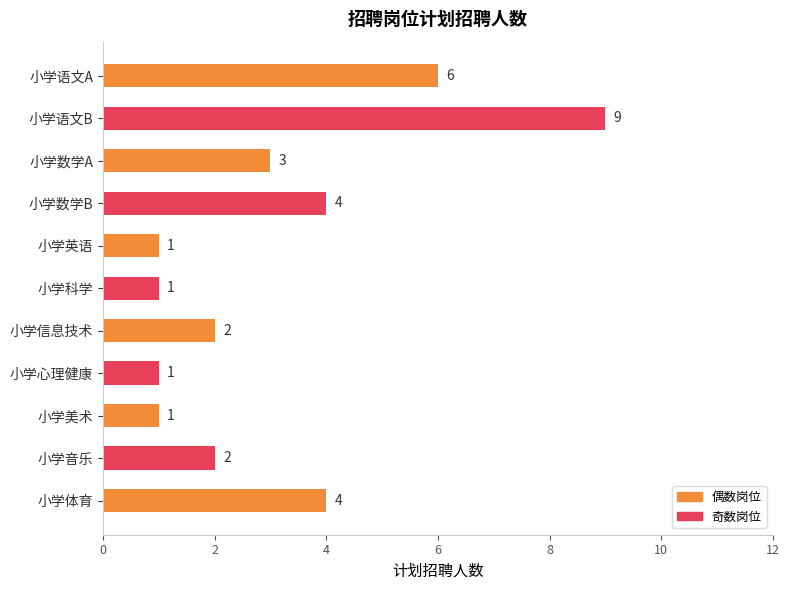

What position from the bottom is 小学美术?

3